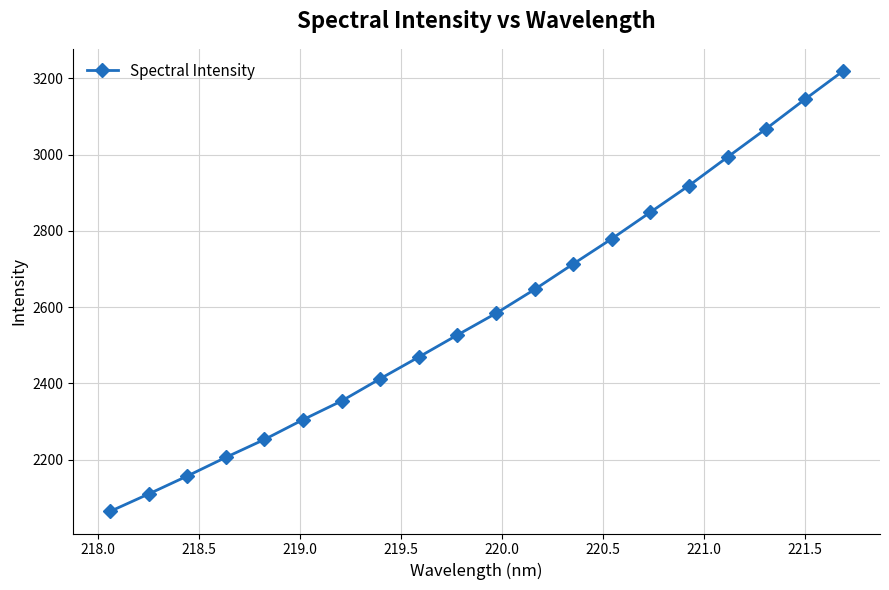

True or false: there are more than 1 points higher than both neighbors.

False